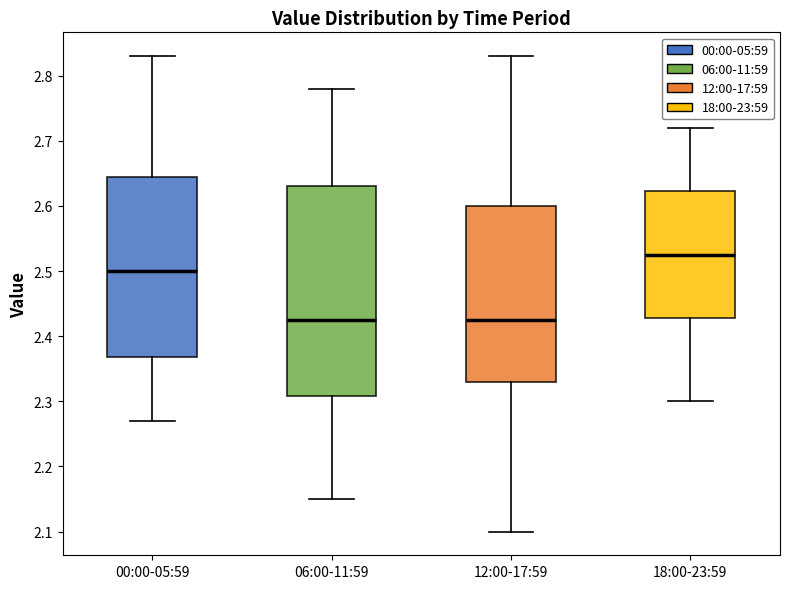

Reading left to right, transcribe this box plot: for each box, give where its median line is, the range the box spans, and where its two whiskers end, as read against the y-axis. The values are not printed on the chart, so give them approximately, as read against the axis.

00:00-05:59: median 2.50, box 2.37 to 2.65, whiskers 2.27 to 2.83
06:00-11:59: median 2.43, box 2.31 to 2.63, whiskers 2.15 to 2.78
12:00-17:59: median 2.43, box 2.33 to 2.60, whiskers 2.10 to 2.83
18:00-23:59: median 2.53, box 2.43 to 2.62, whiskers 2.30 to 2.72